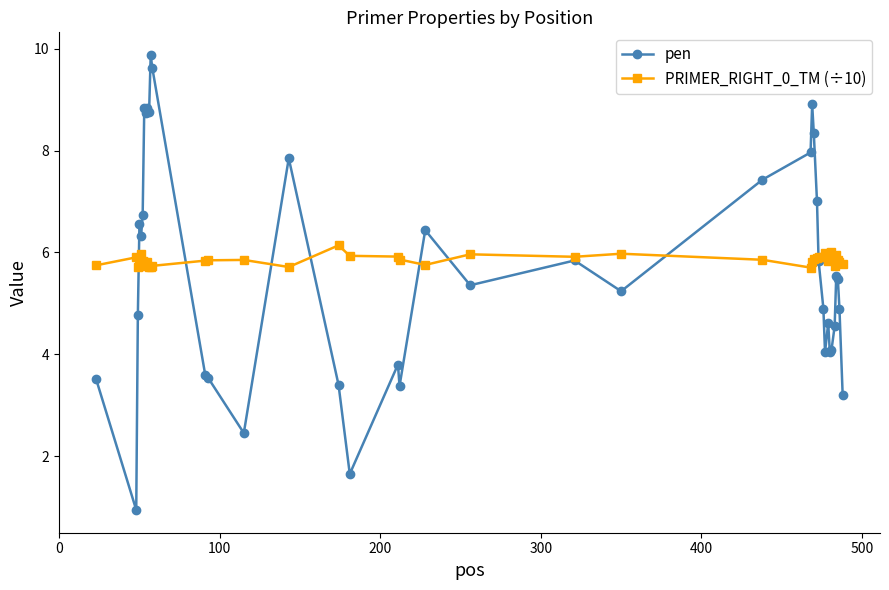

What is the value of the PRIMER_RIGHT_0_TM (÷10) point at the 22nd from the left?

6.0